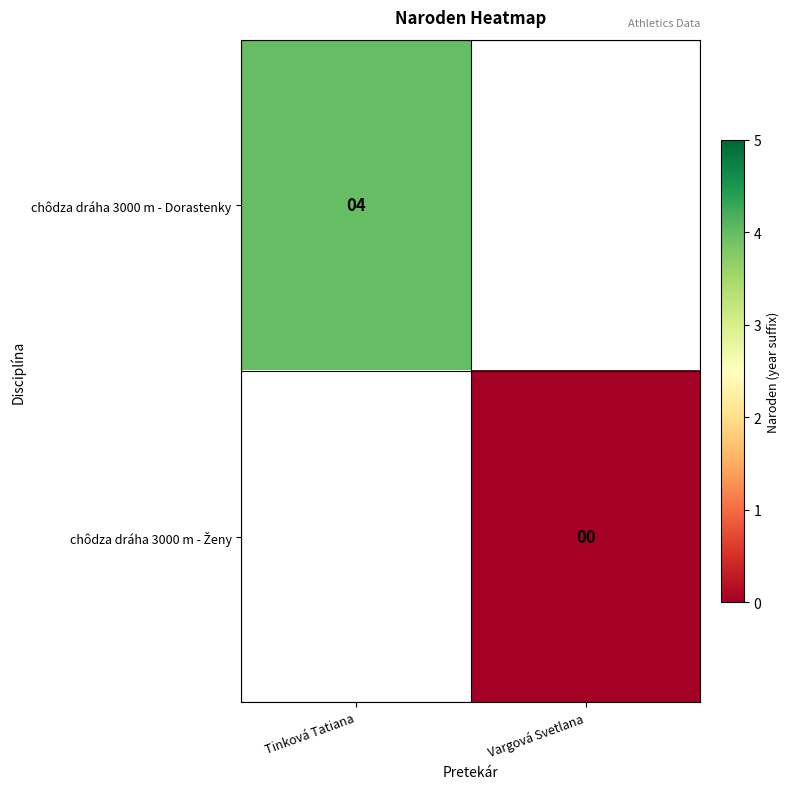

The chôdza dráha 3000 m - Dorastenky series shows 4 at Tinková Tatiana. True or false?

True